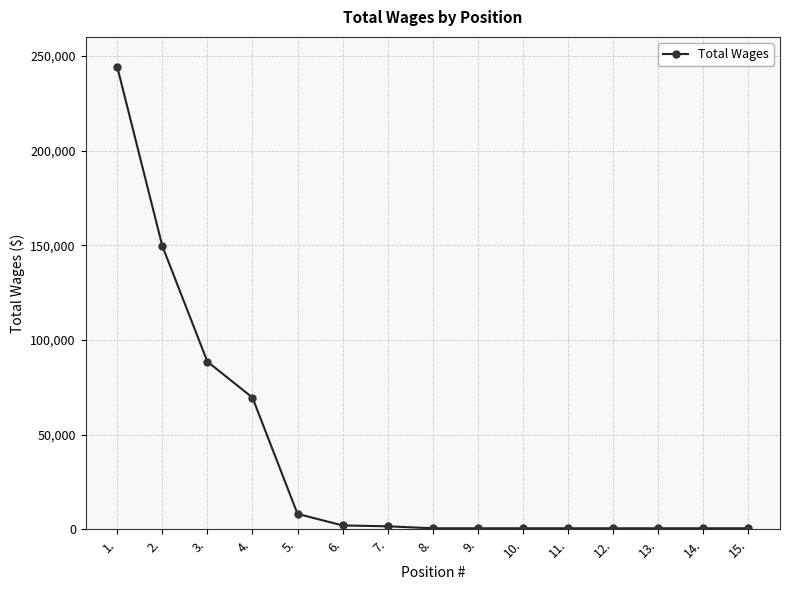

What is the value of the 10th point from the left?

500